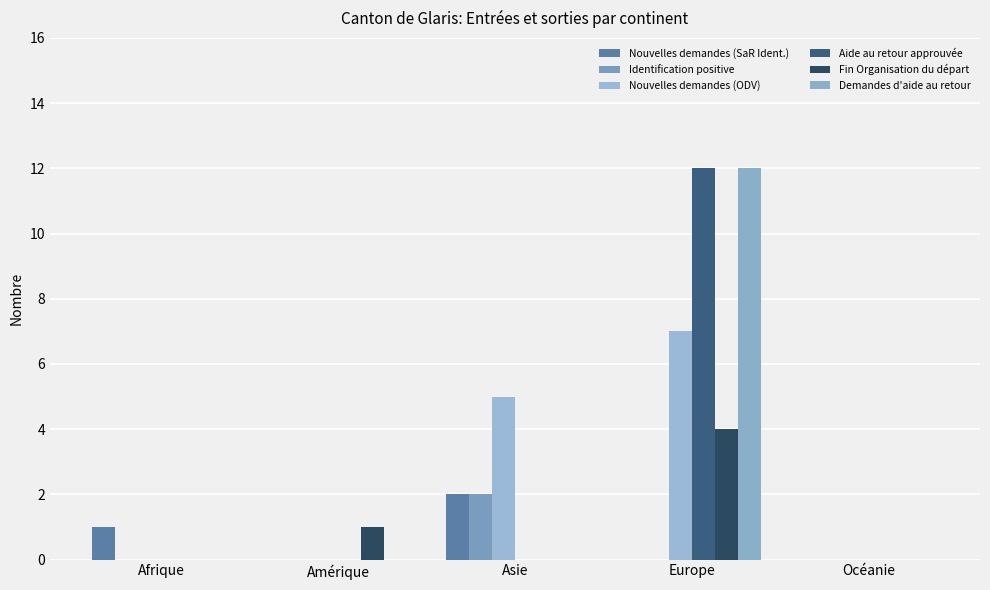

Which has a higher value, Afrique or Océanie?

Afrique